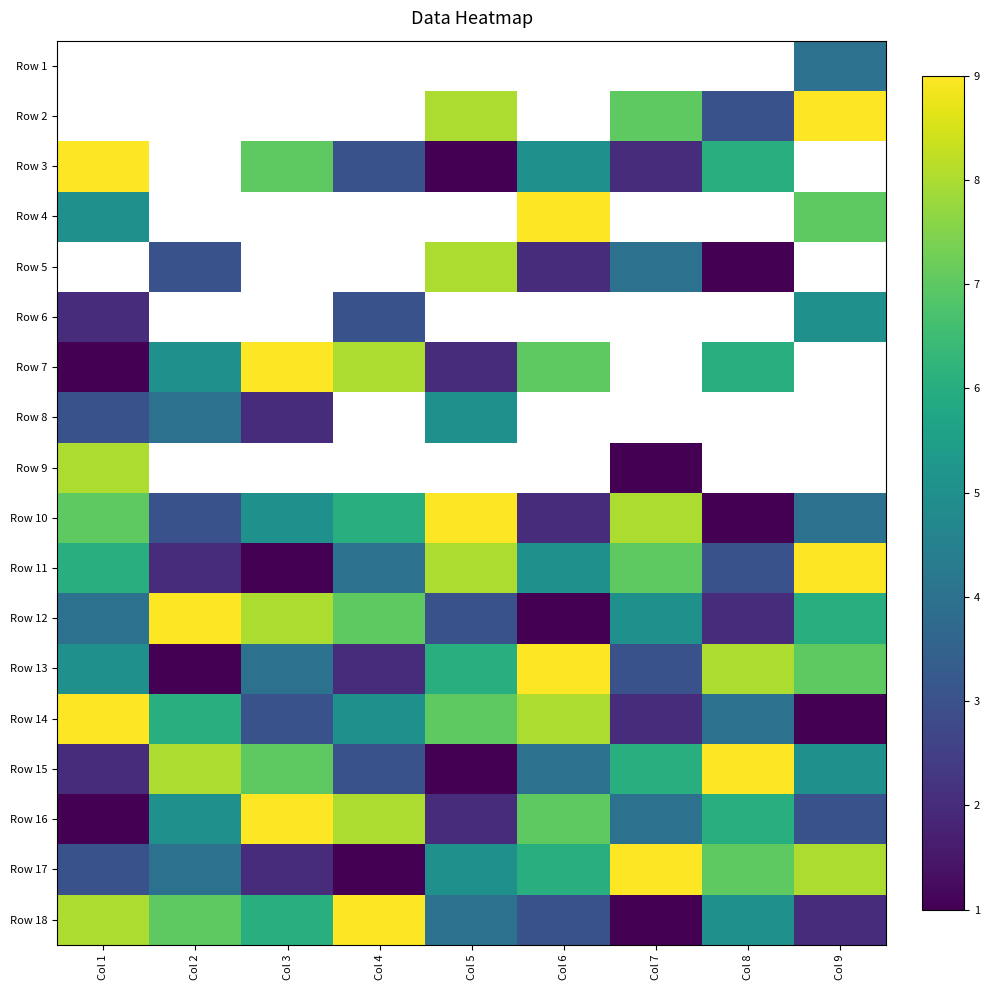

What is the difference between the highest and lowest values at Col 9?

8.0